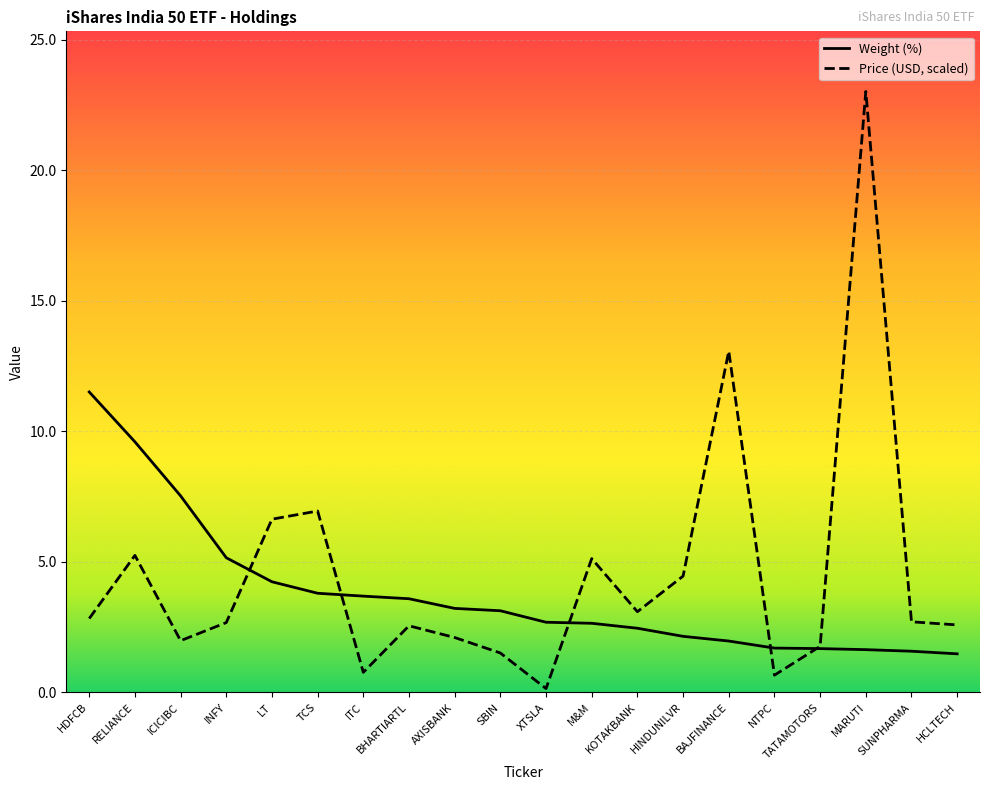

What is the label of the 4th point from the left?

INFY